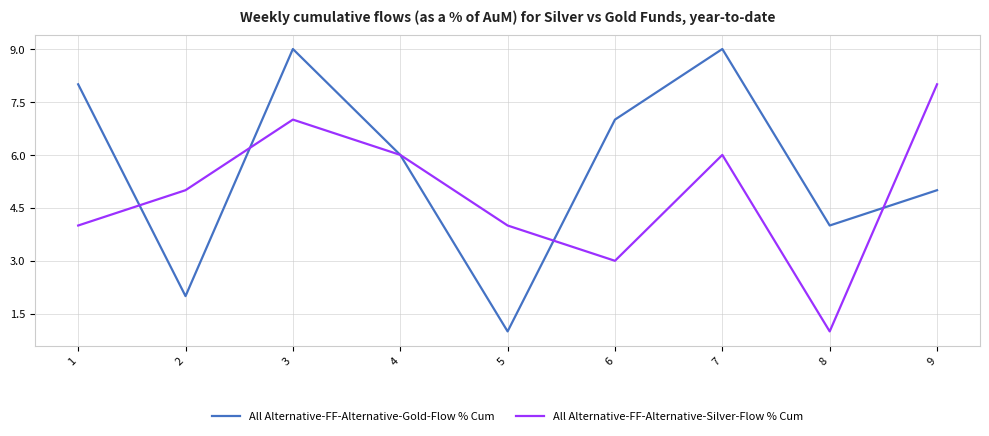

At 1, list the series in order from largest to smallest.

All Alternative-FF-Alternative-Gold-Flow % Cum, All Alternative-FF-Alternative-Silver-Flow % Cum